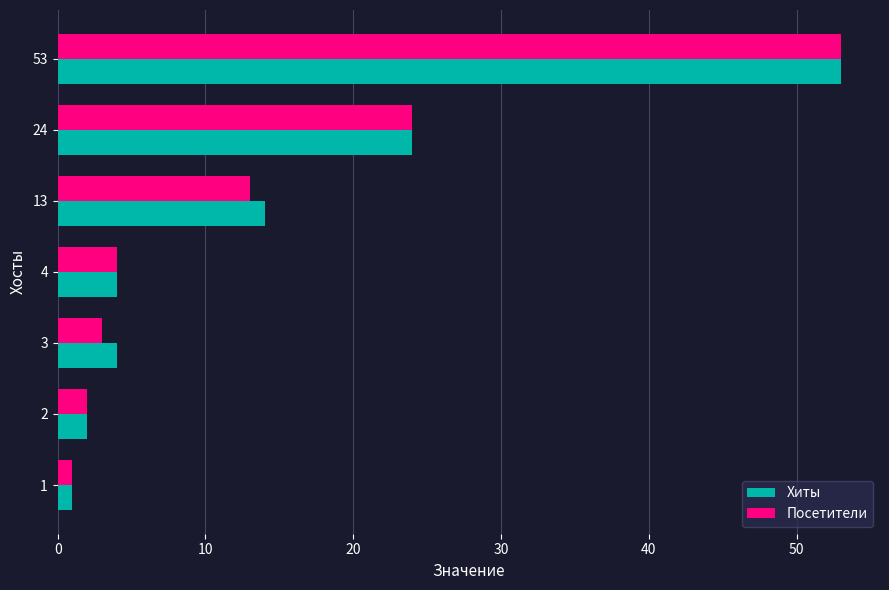

How many distinct data groups are displayed?

2